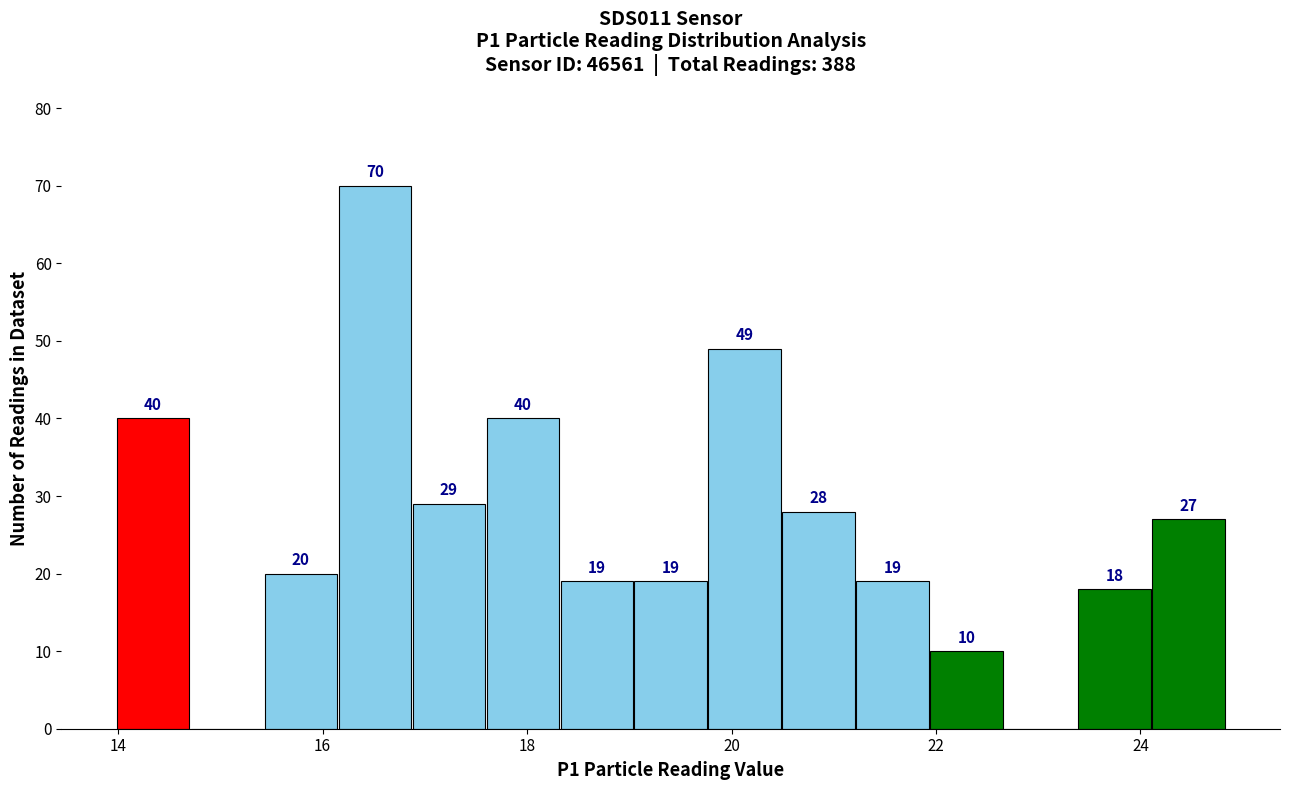

Read against the x-axis, roughly where is the centre of the tallest bar?

16.6